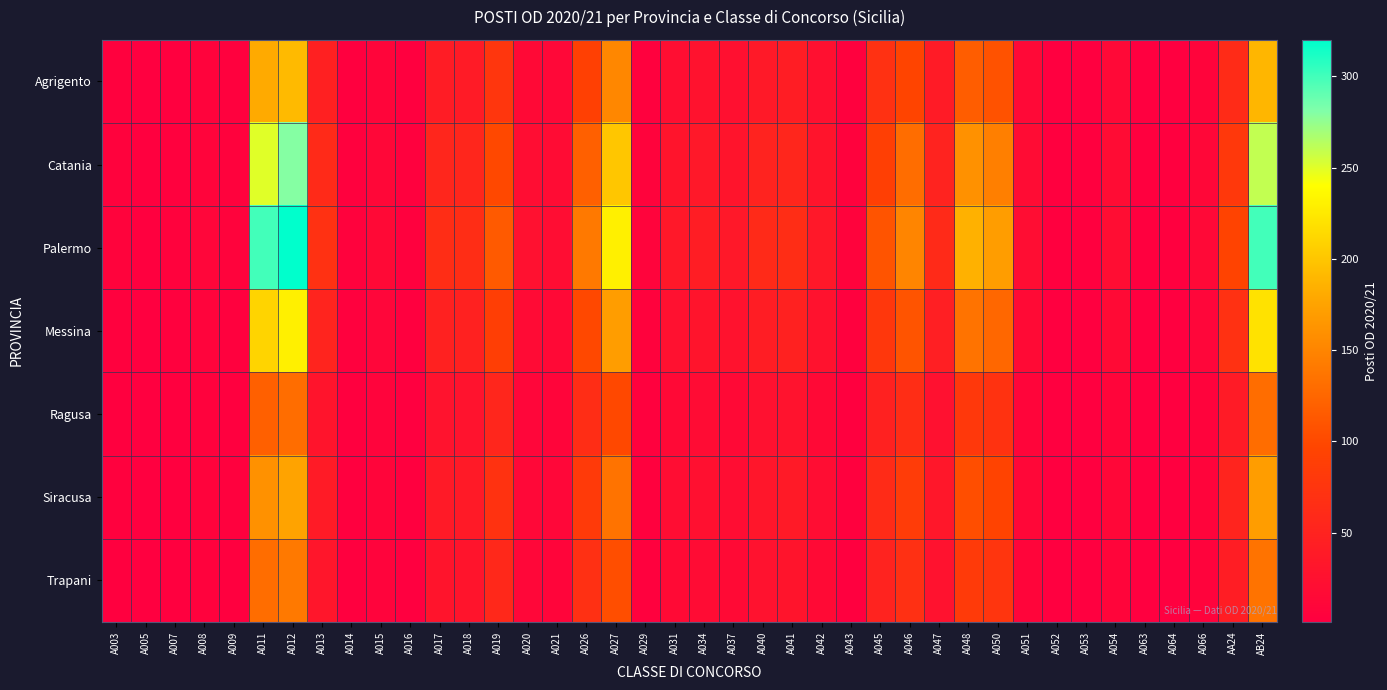

Reading left to right, list all the values displayed in this chart.

Agrigento: A003=3	A005=1	A007=2	A008=6	A009=3	A011=180	A012=192	A013=46	A014=2	A015=9	A016=2	A017=41	A018=40	A019=77	A020=15	A021=13	A026=91	A027=152	A029=4	A031=22	A034=27	A037=24	A040=36	A041=42	A042=24	A043=3	A045=69	A046=96	A047=39	A048=117	A050=108	A051=14	A052=1	A053=1	A054=14	A063=1	A064=1	A066=8	AA24=61	AB24=189
Catania: A003=5	A005=2	A007=4	A008=8	A009=5	A011=250	A012=280	A013=60	A014=4	A015=12	A016=3	A017=55	A018=55	A019=100	A020=20	A021=18	A026=120	A027=200	A029=6	A031=30	A034=35	A037=30	A040=50	A041=55	A042=30	A043=5	A045=90	A046=130	A047=50	A048=160	A050=145	A051=18	A052=2	A053=2	A054=18	A063=2	A064=2	A066=12	AA24=80	AB24=260
Palermo: A003=6	A005=2	A007=5	A008=10	A009=6	A011=300	A012=320	A013=70	A014=5	A015=15	A016=4	A017=65	A018=65	A019=115	A020=25	A021=20	A026=140	A027=230	A029=7	A031=35	A034=42	A037=35	A040=60	A041=65	A042=35	A043=6	A045=110	A046=150	A047=60	A048=185	A050=170	A051=20	A052=2	A053=2	A054=20	A063=2	A064=2	A066=14	AA24=95	AB24=300
Messina: A003=4	A005=1	A007=3	A008=7	A009=4	A011=210	A012=230	A013=52	A014=3	A015=10	A016=2	A017=48	A018=48	A019=88	A020=17	A021=15	A026=100	A027=170	A029=5	A031=25	A034=30	A037=27	A040=42	A041=48	A042=27	A043=4	A045=78	A046=110	A047=44	A048=135	A050=125	A051=16	A052=1	A053=1	A054=16	A063=1	A064=1	A066=10	AA24=70	AB24=220
Ragusa: A003=2	A005=1	A007=2	A008=5	A009=2	A011=120	A012=130	A013=30	A014=2	A015=7	A016=1	A017=28	A018=28	A019=55	A020=10	A021=9	A026=65	A027=100	A029=3	A031=15	A034=18	A037=15	A040=25	A041=28	A042=15	A043=2	A045=48	A046=65	A047=25	A048=80	A050=72	A051=9	A052=1	A053=1	A054=9	A063=1	A064=1	A066=6	AA24=40	AB24=130
Siracusa: A003=3	A005=1	A007=2	A008=6	A009=3	A011=160	A012=175	A013=40	A014=2	A015=9	A016=2	A017=38	A018=38	A019=72	A020=13	A021=11	A026=82	A027=135	A029=4	A031=20	A034=24	A037=20	A040=32	A041=38	A042=20	A043=3	A045=62	A046=85	A047=34	A048=105	A050=95	A051=12	A052=1	A053=1	A054=12	A063=1	A064=1	A066=8	AA24=52	AB24=170
Trapani: A003=2	A005=1	A007=2	A008=5	A009=2	A011=130	A012=140	A013=32	A014=2	A015=7	A016=1	A017=30	A018=30	A019=58	A020=11	A021=9	A026=68	A027=105	A029=3	A031=16	A034=19	A037=16	A040=26	A041=30	A042=16	A043=2	A045=50	A046=68	A047=26	A048=82	A050=75	A051=9	A052=1	A053=1	A054=9	A063=1	A064=1	A066=6	AA24=42	AB24=135